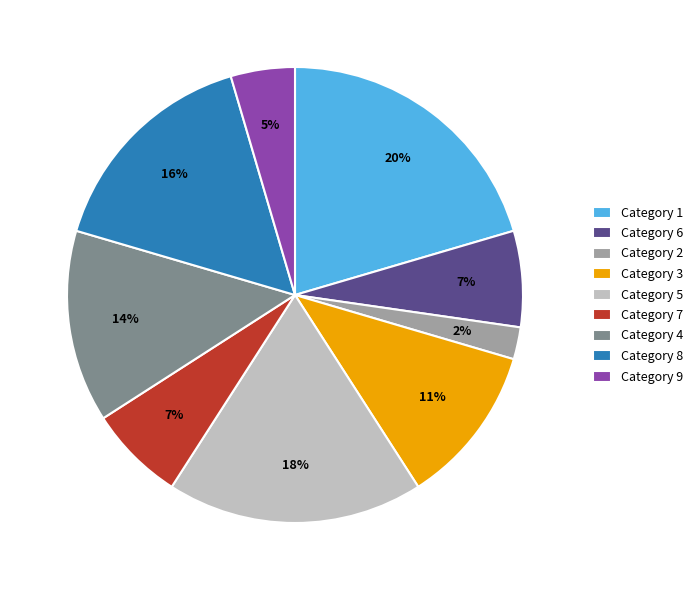

Is there a majority slice in this chart?

No